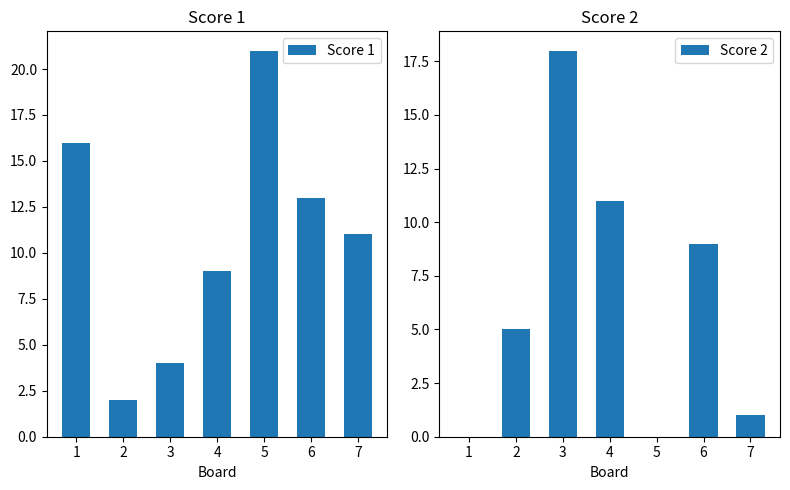

Which label corresponds to the smallest value in the chart?

1